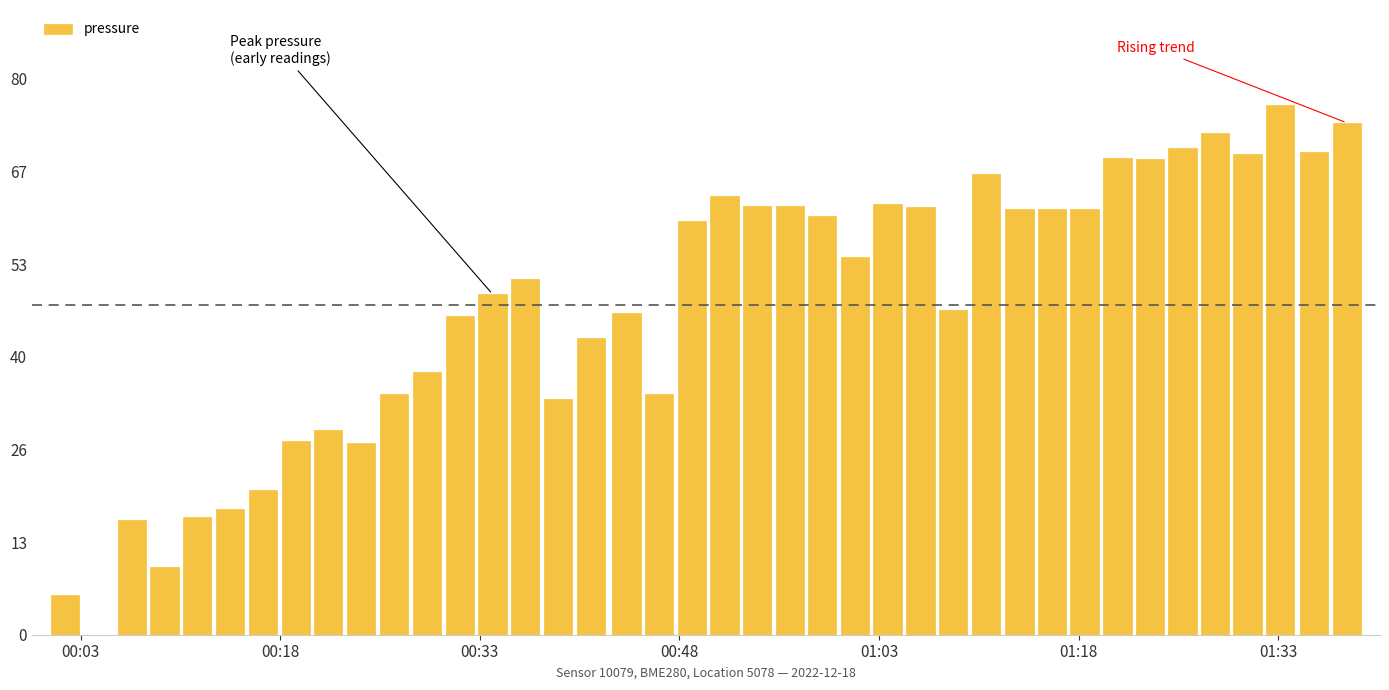

What is the sum of all values?

1908.4